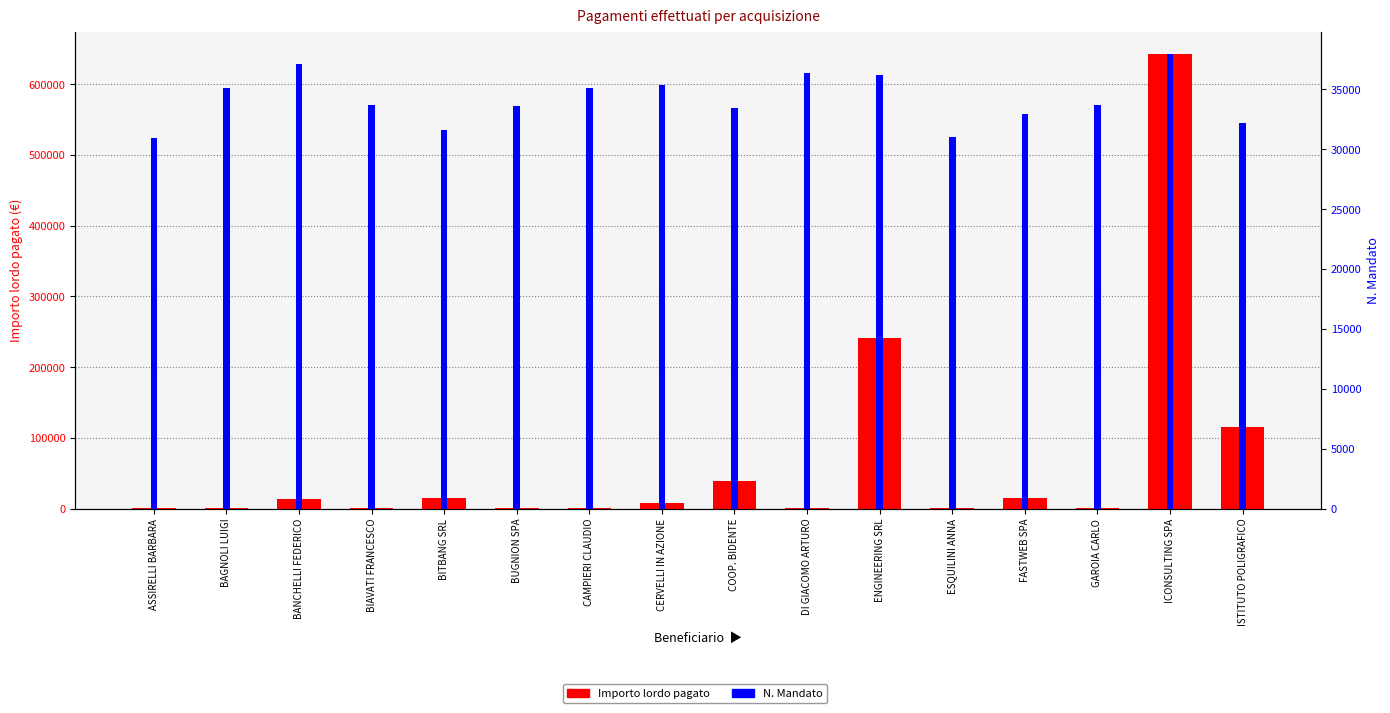

The N. Mandato series shows 32164.0 at ISTITUTO POLIGRAFICO. True or false?

True